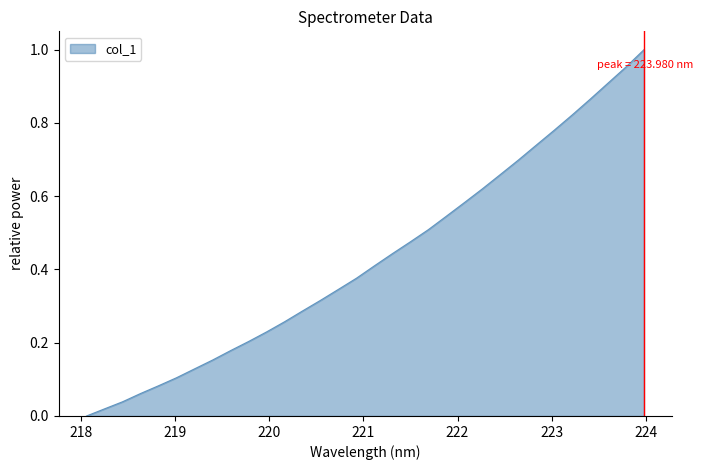

Does the chart display data point markers on the line(s)?

No